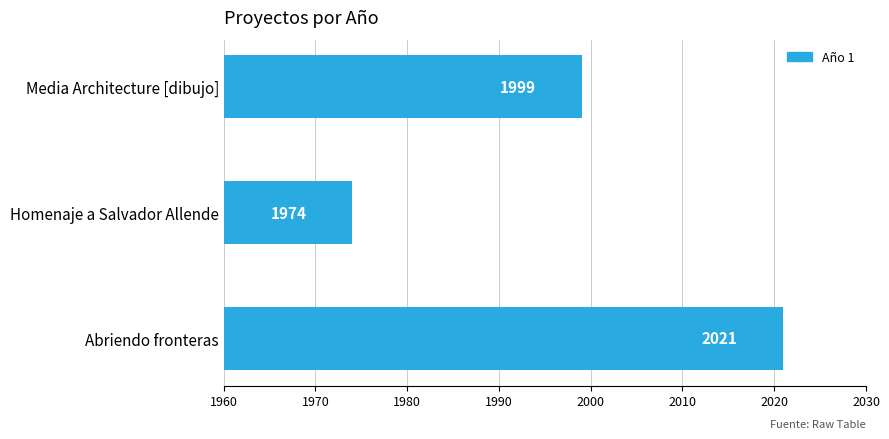

What is the sum of all values?

5994